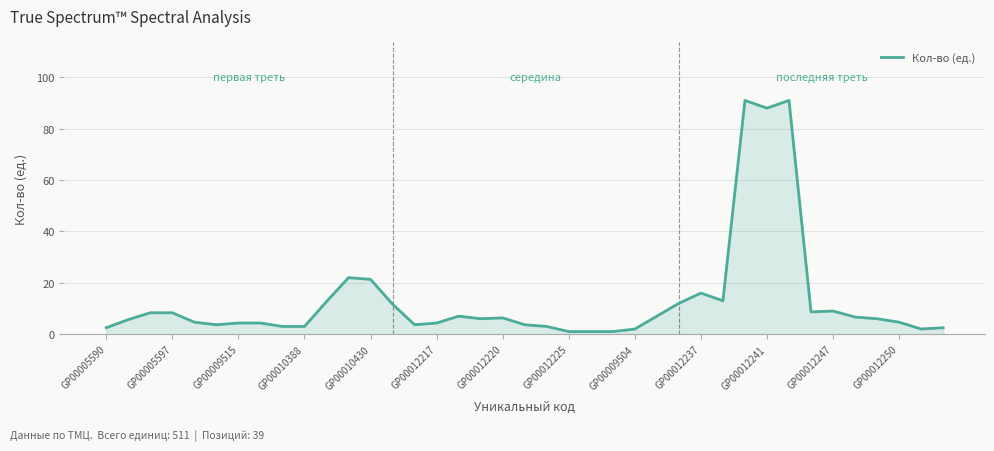

What is the greatest value displayed?

91.0